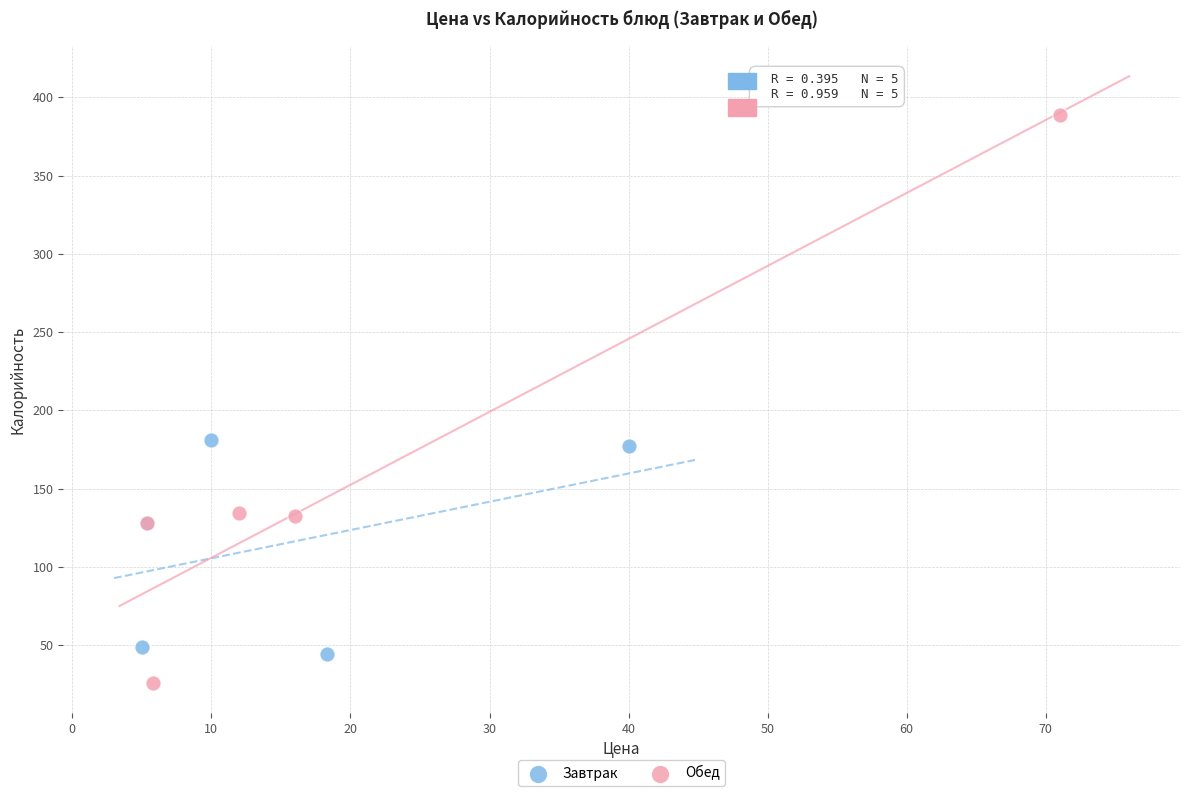

Which series reaches the maximum Y coordinate?

Обед